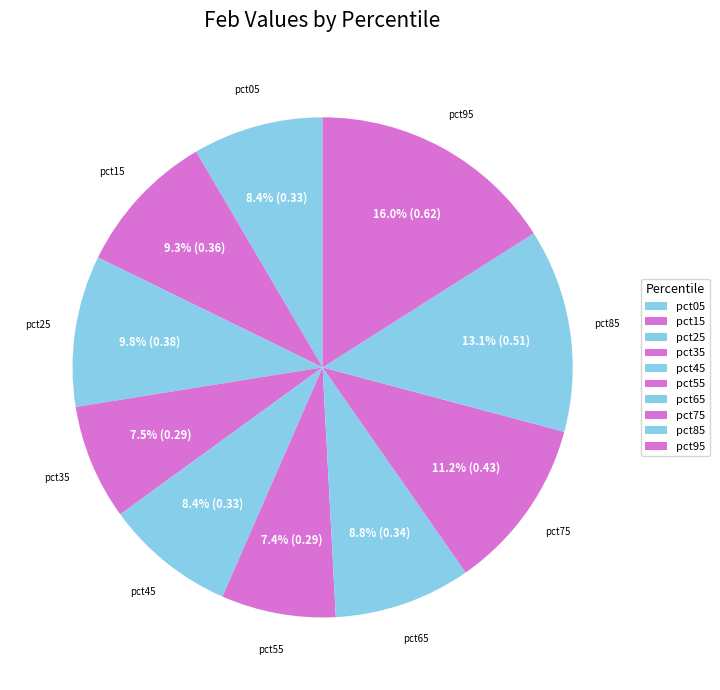

Which slice is the largest?

pct95